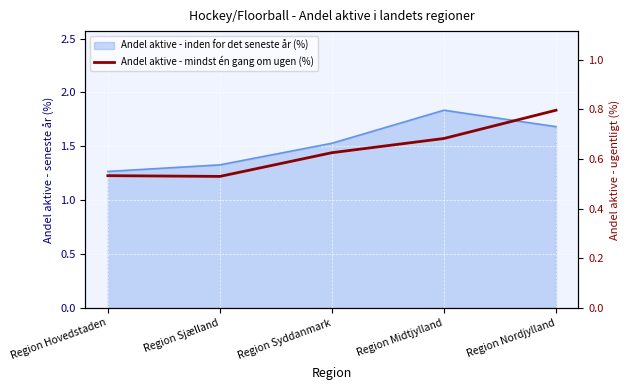

How many categories are shown in the chart?

5